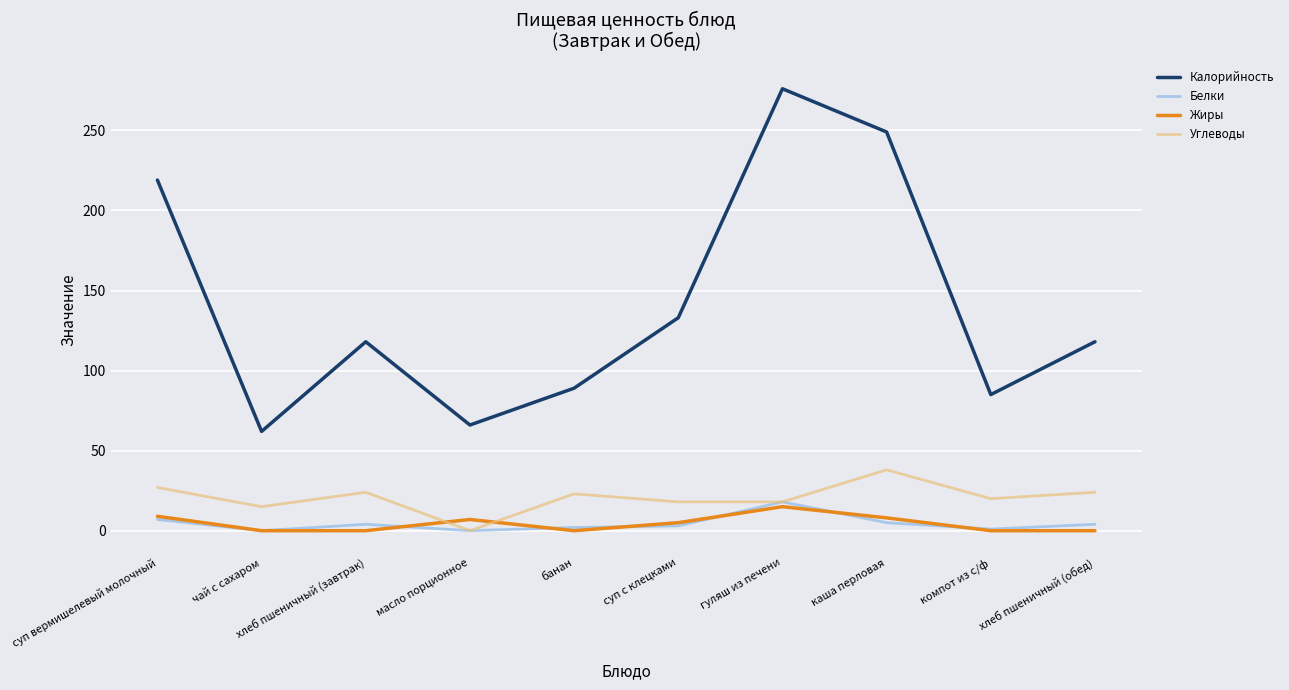

What is the maximum value for Калорийность?

276